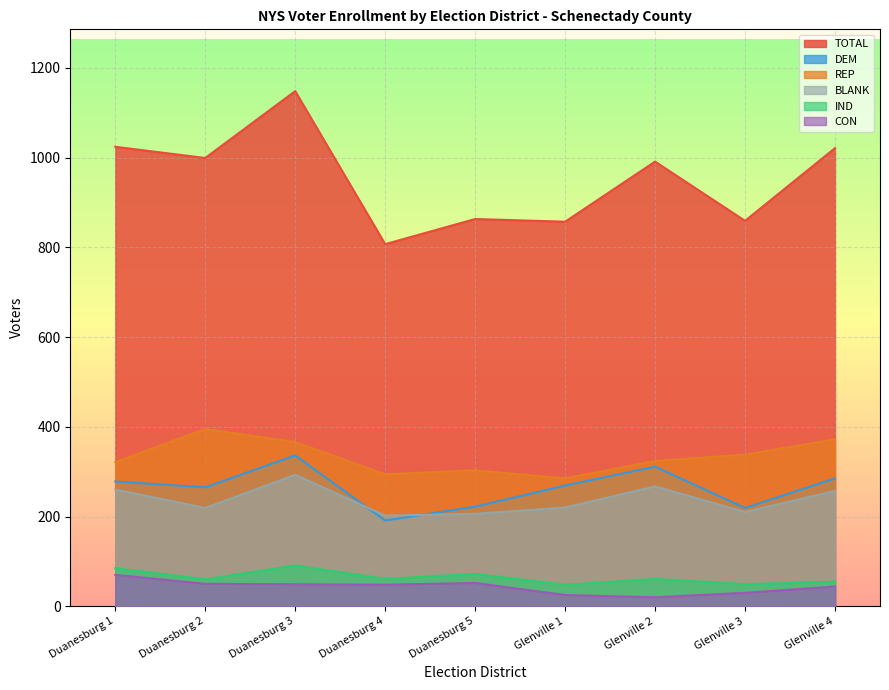

At which label is IND closest to 69?

Duanesburg 5